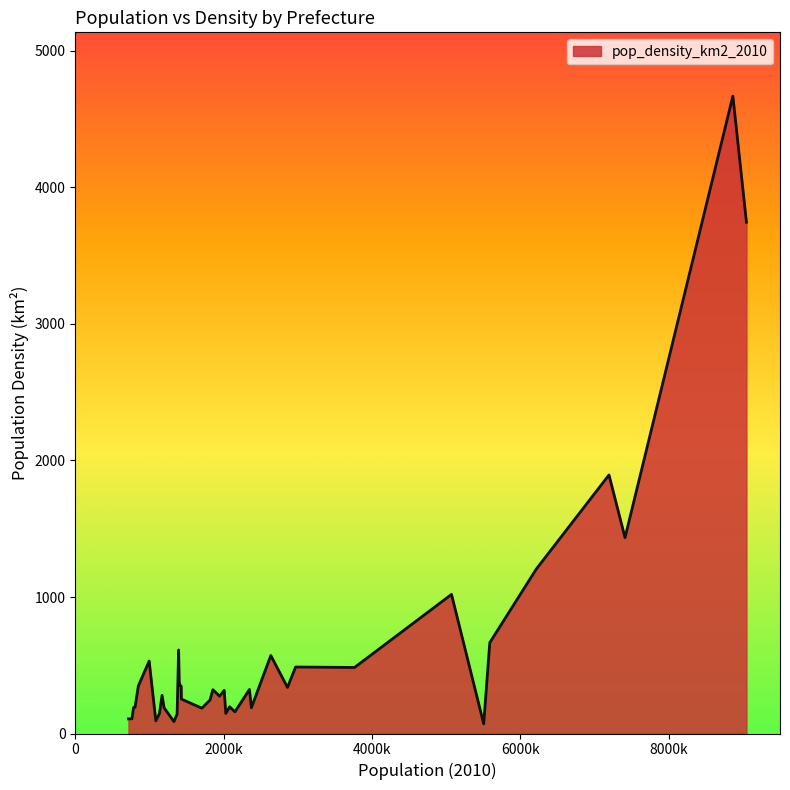

Which category has the highest value across all series?

osaka